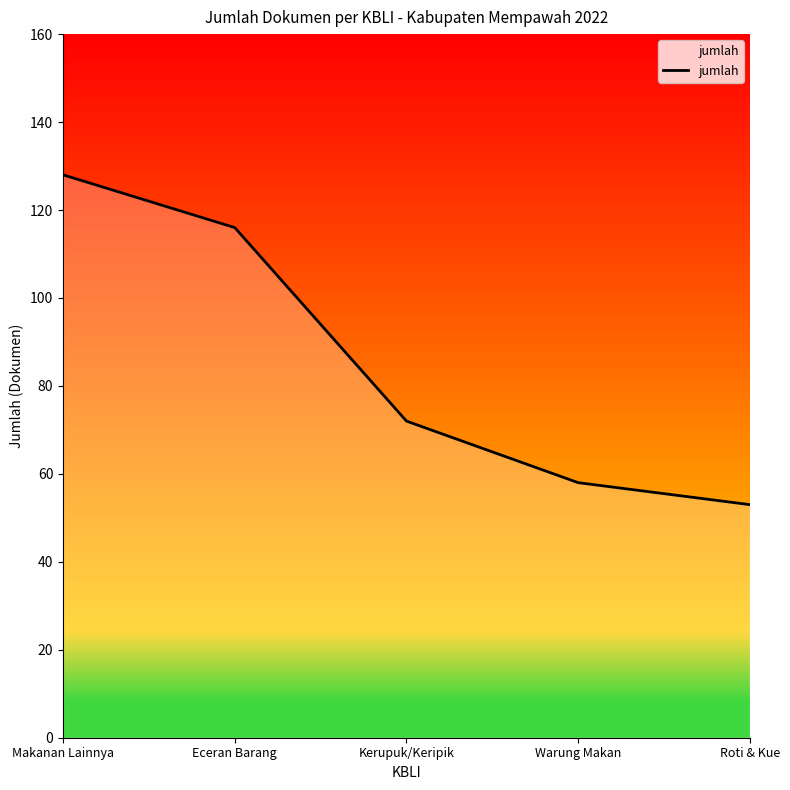

List the labels in order of value, smallest first.

Roti & Kue, Warung Makan, Kerupuk/Keripik, Eceran Barang, Makanan Lainnya